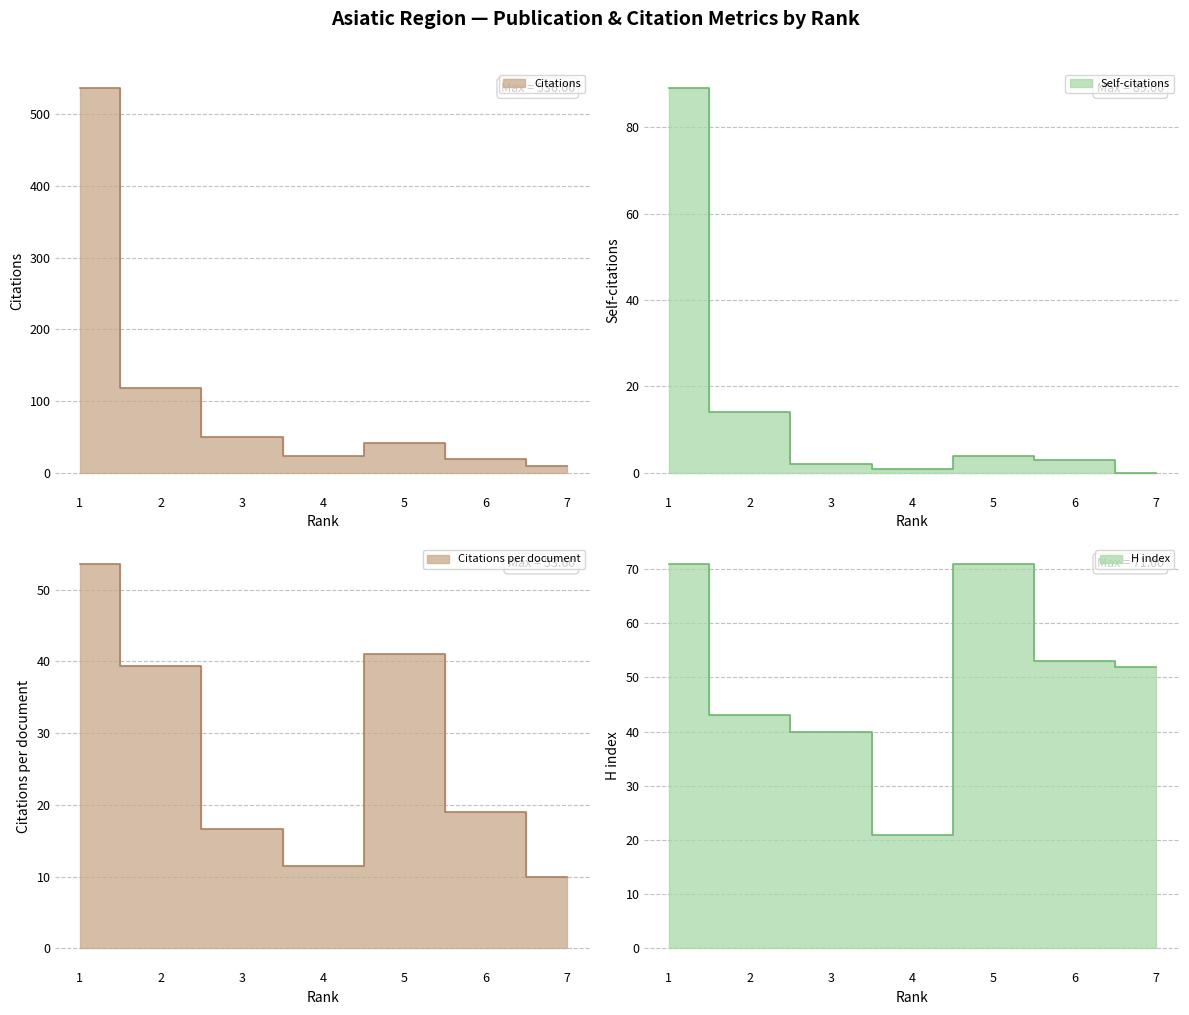

Between 3 and 1, which is larger?

1